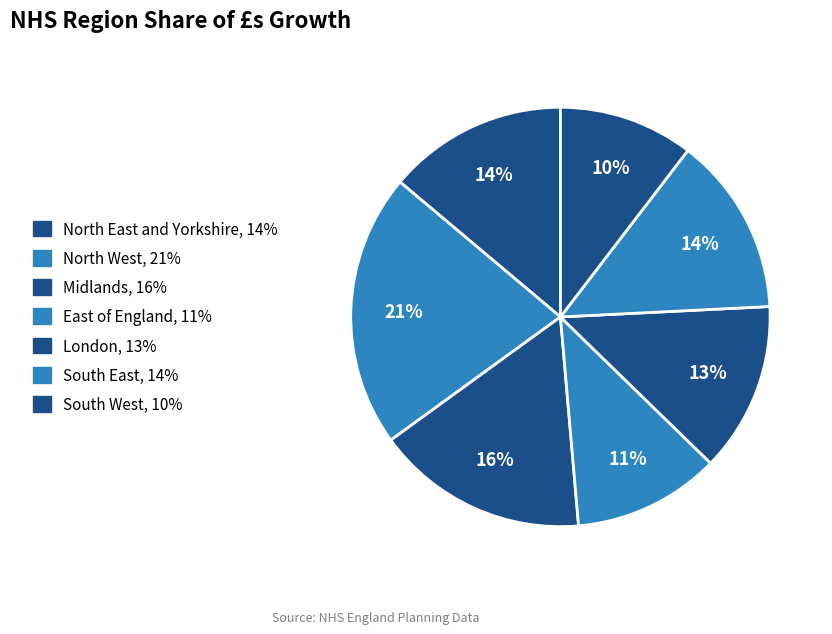

How many slices are in this pie chart?

7